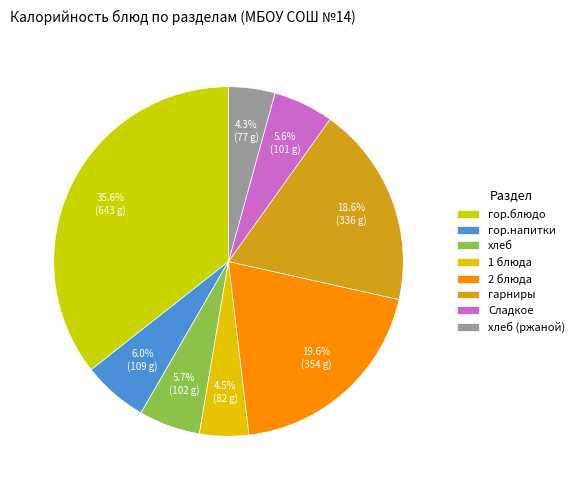

Does any single category account for the majority?

No